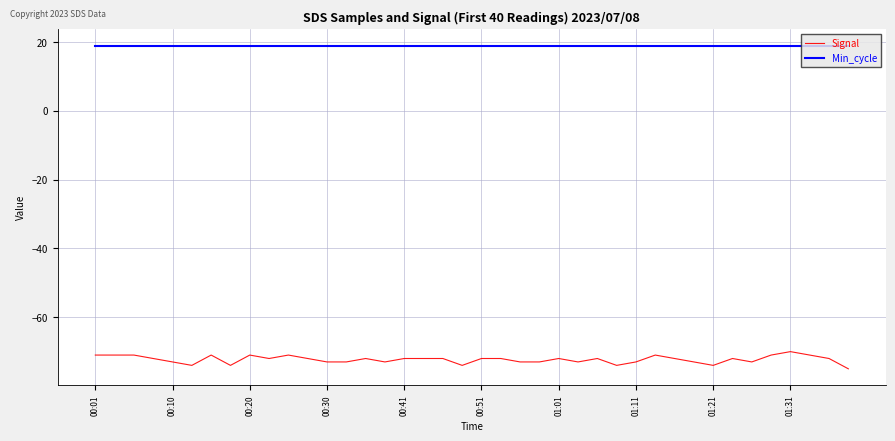

Which series has the widest spread of values?

Signal